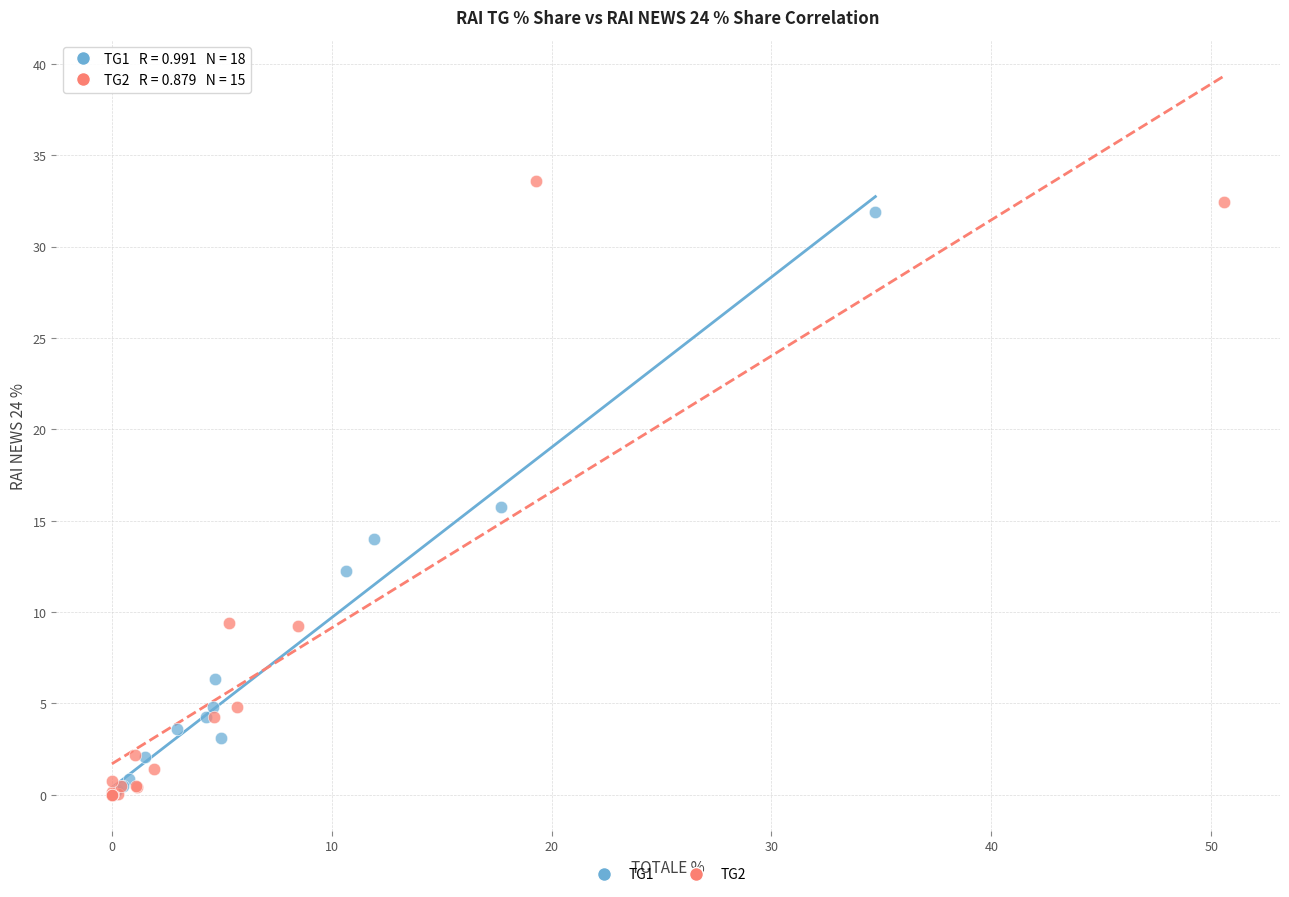

Which series has the widest spread of Y values?

TG2